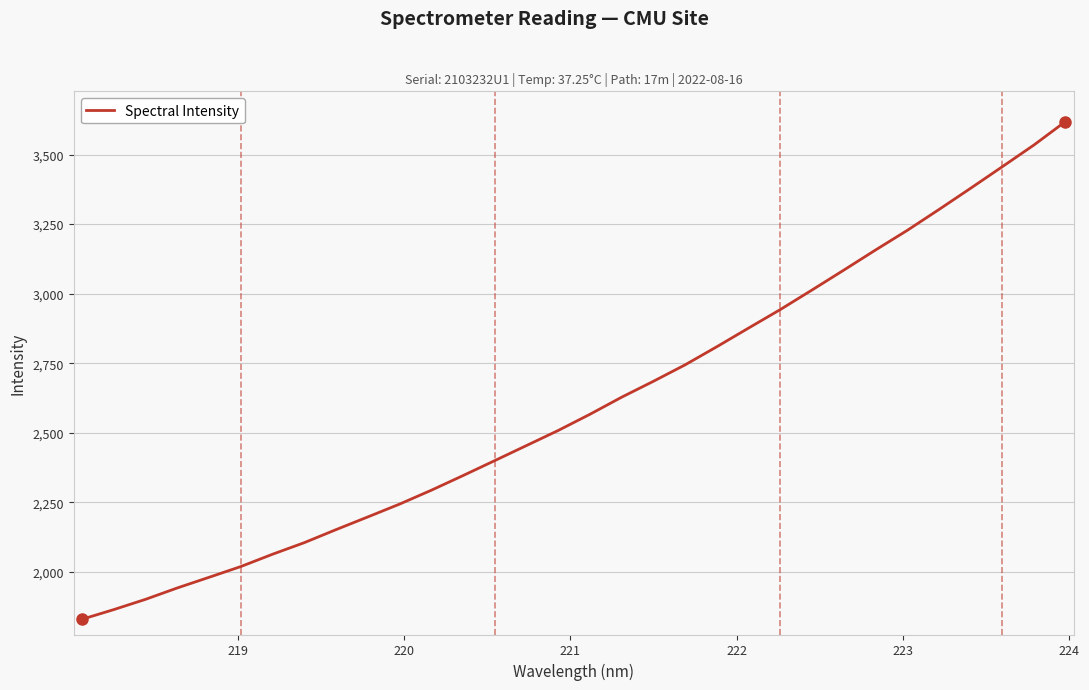

What is the difference between the maximum and second lowest values?

1754.8